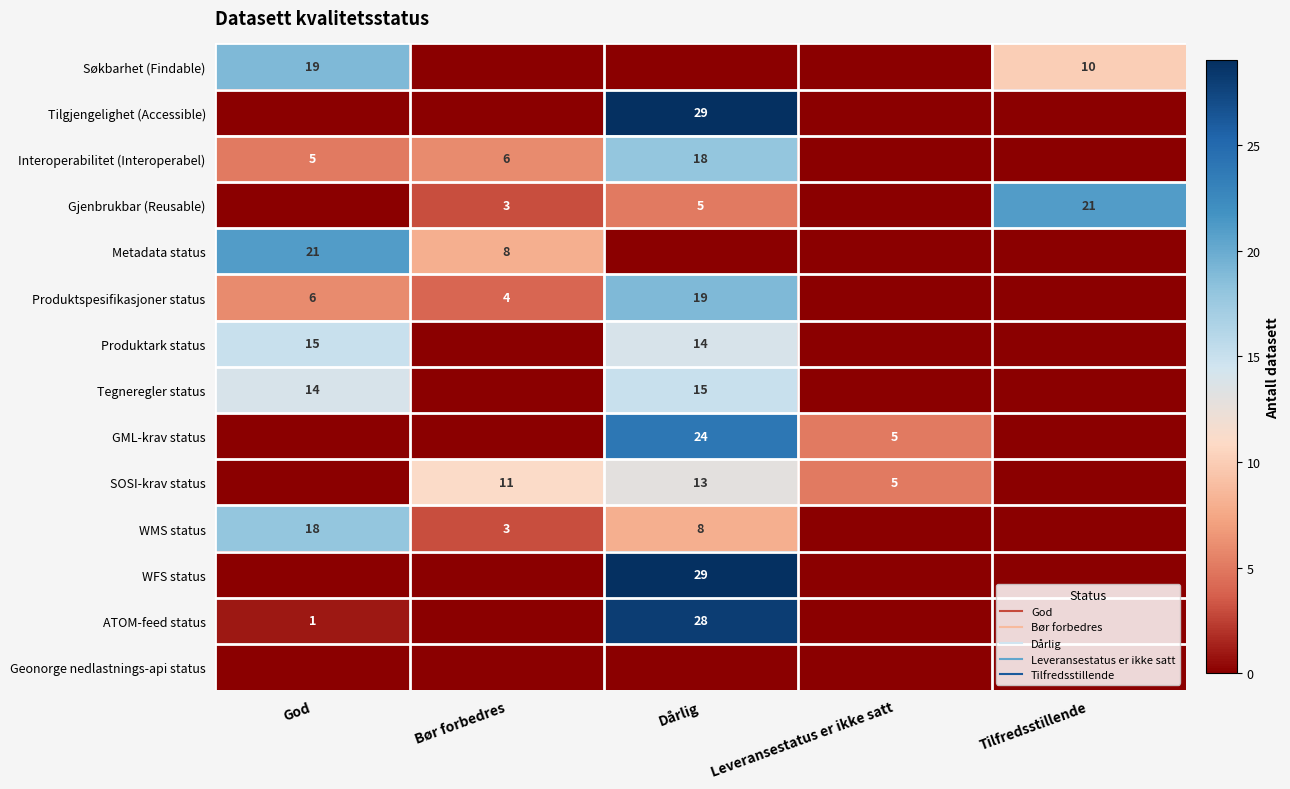

What is the difference between the highest and lowest values at Bør forbedres?

11